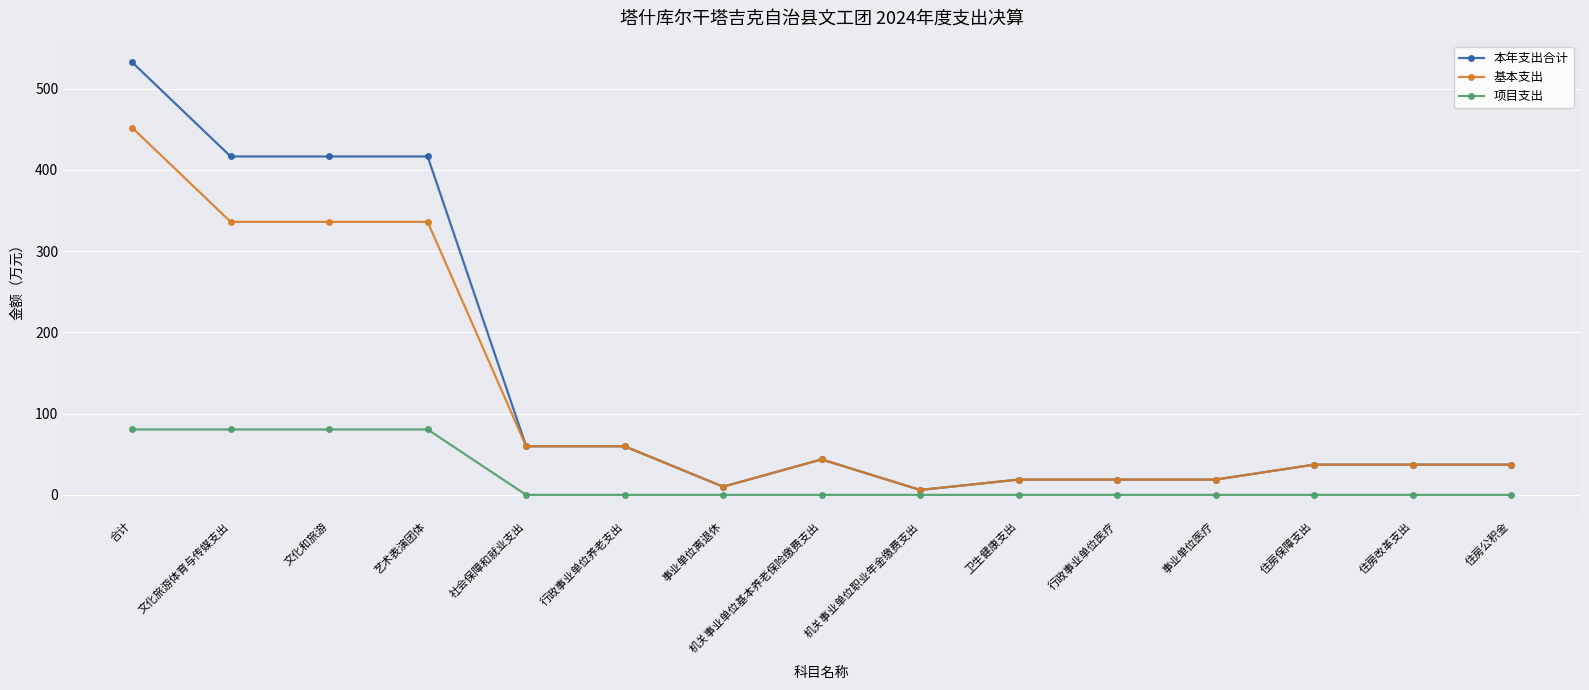

What is the label of the 2nd point from the right?

住房改革支出